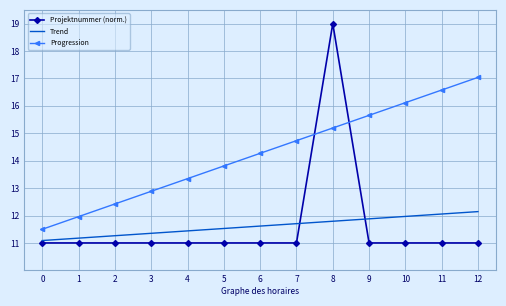

Is it true that Projektnummer (norm.) equals 11.0 at 2?

True